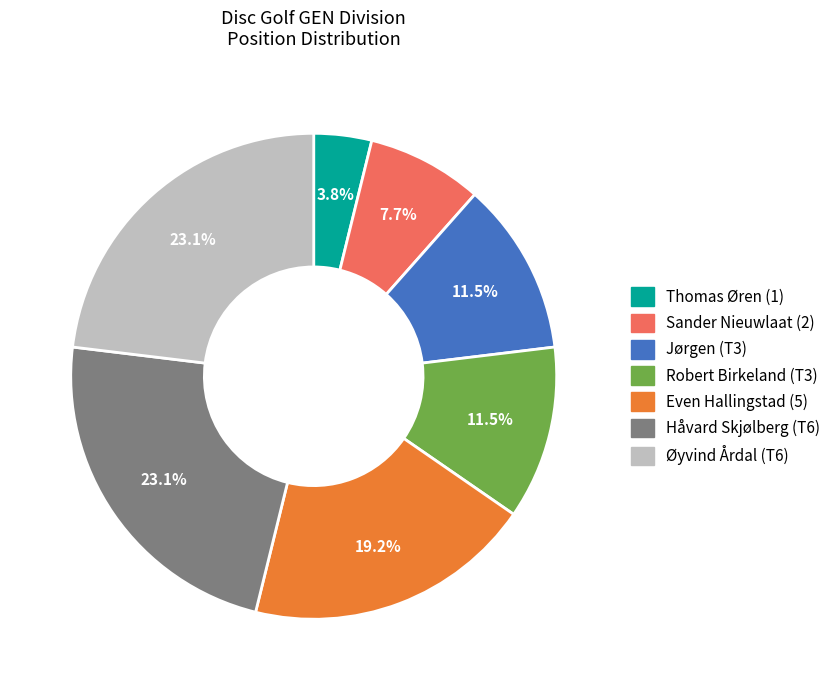

What is the ratio of the value at Jørgen (T3) to the value at Even Hallingstad (5)?

0.6